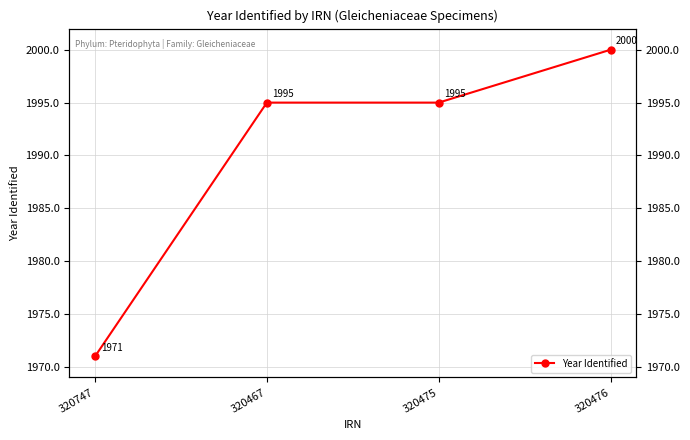

What is the change in value from 320475 to 320476?

+5